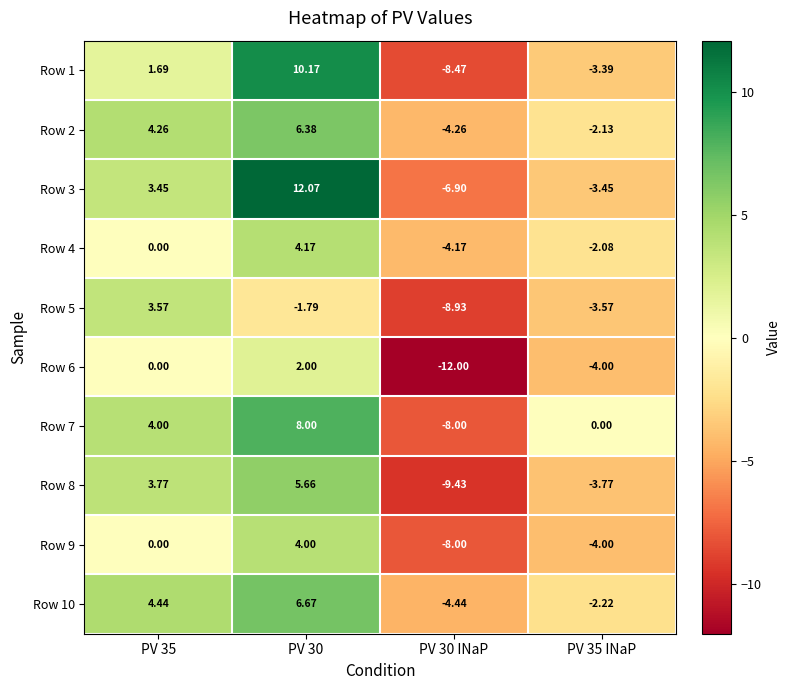

Is the value of Row 10 at PV 35 INaP greater than the value of Row 6 at PV 35?

No